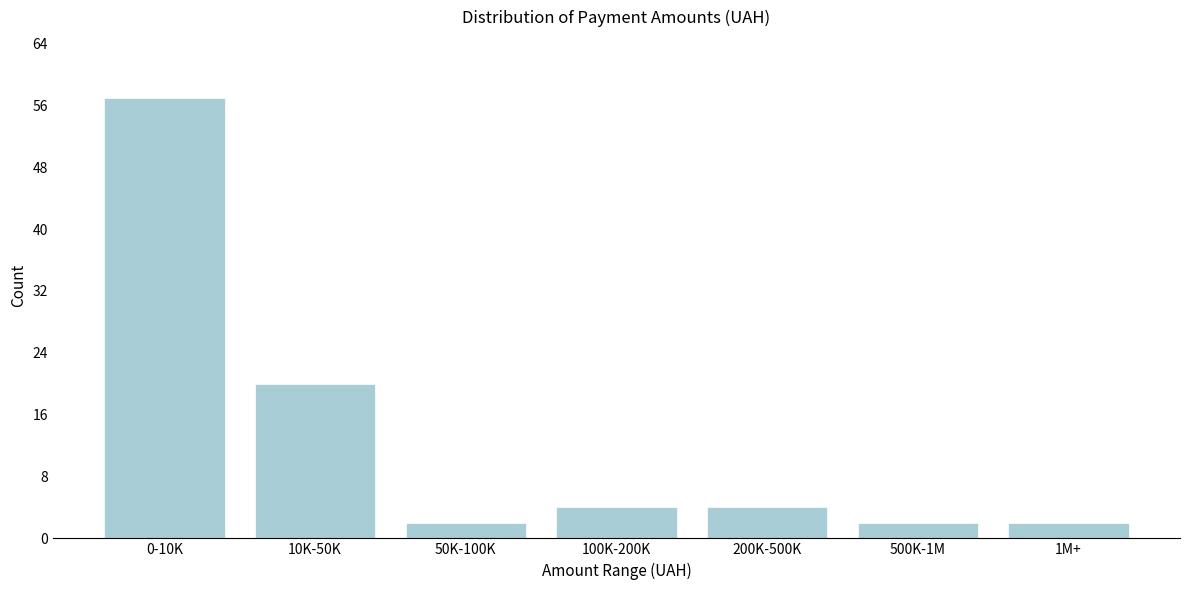

Reading left to right, transcribe all the data shown in this chart.

57	20	2	4	4	2	2